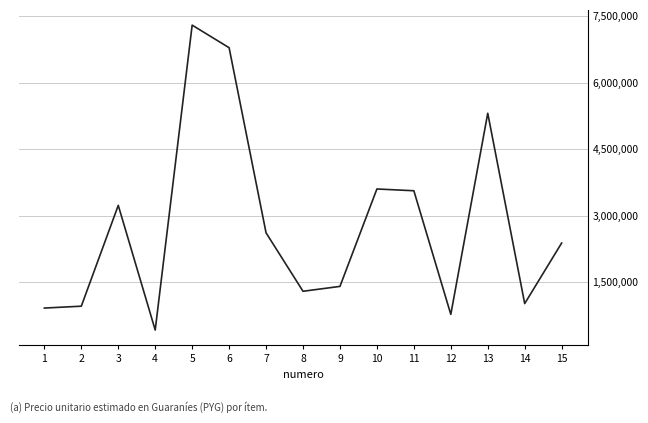

Where does the data first go above 2380000?

3